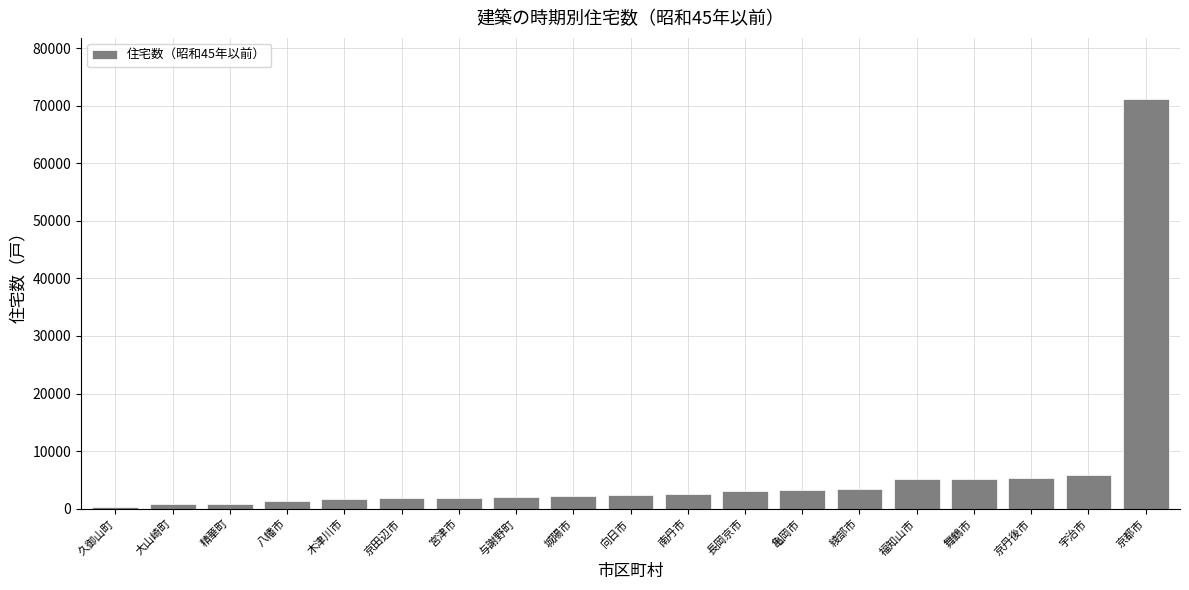

What is the label of the 12th bar from the left?

長岡京市